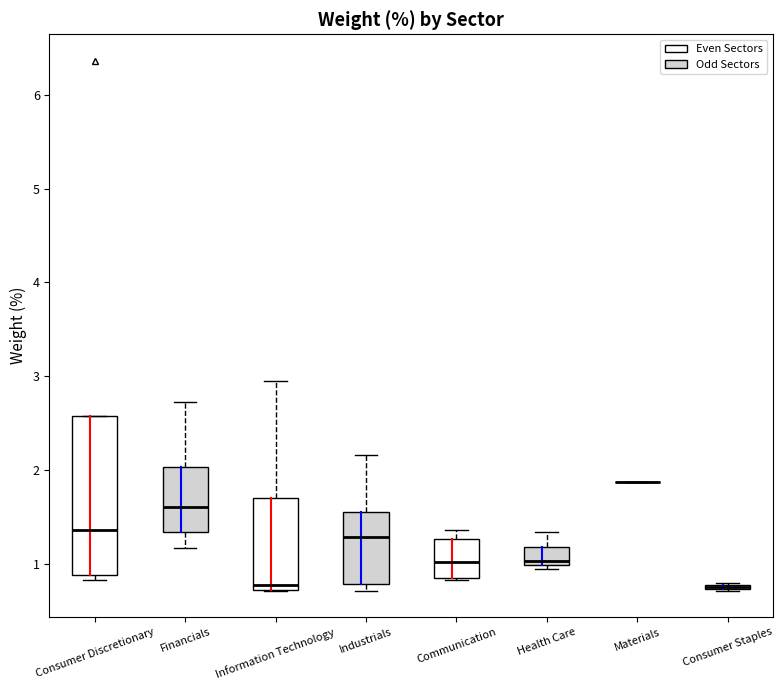

Where is the lower edge of the box for Communication on the y-axis? The values are not printed on the chart, so give them approximately, as read against the axis.

0.9